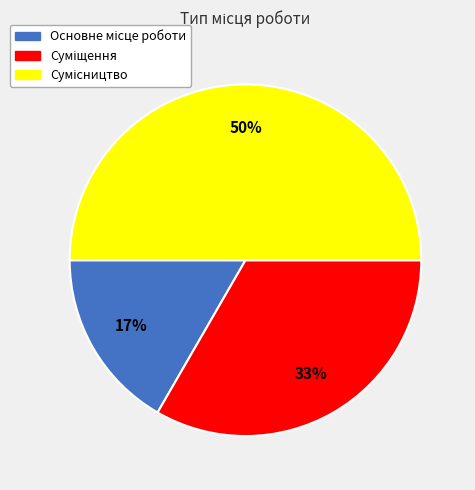

To the nearest percent, what is the average slice percentage?

33%